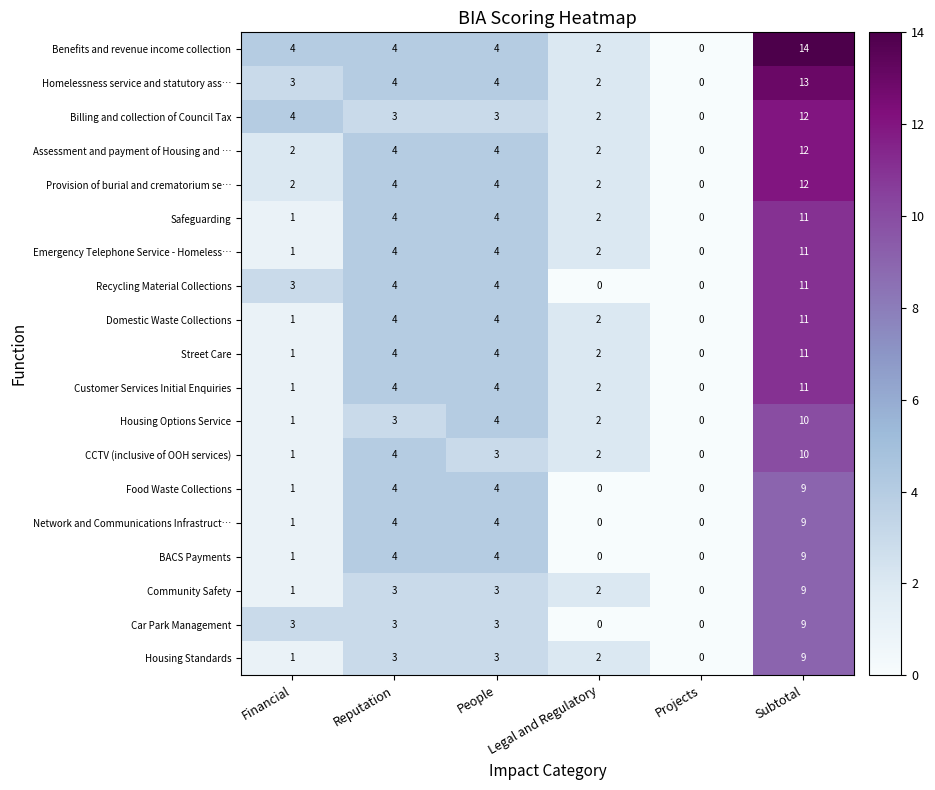

What is the total value across all series at Subtotal?

203